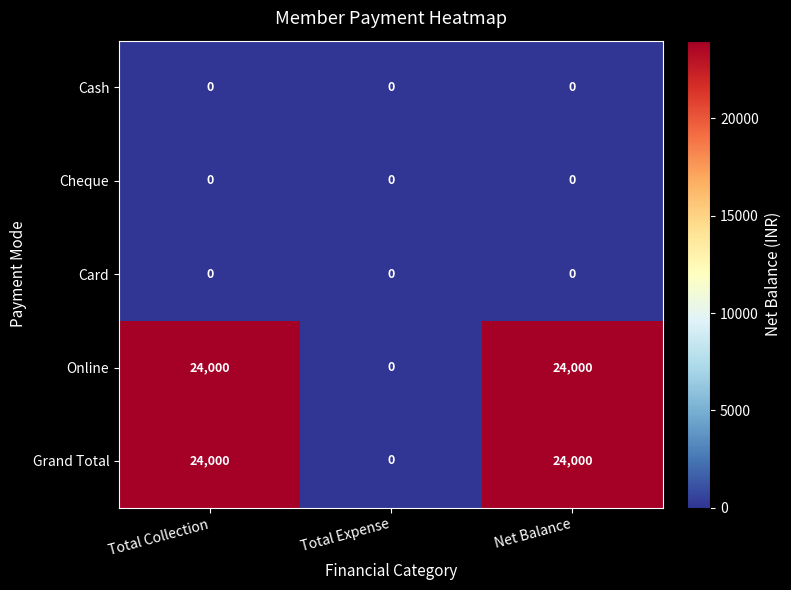

How many distinct data groups are displayed?

5